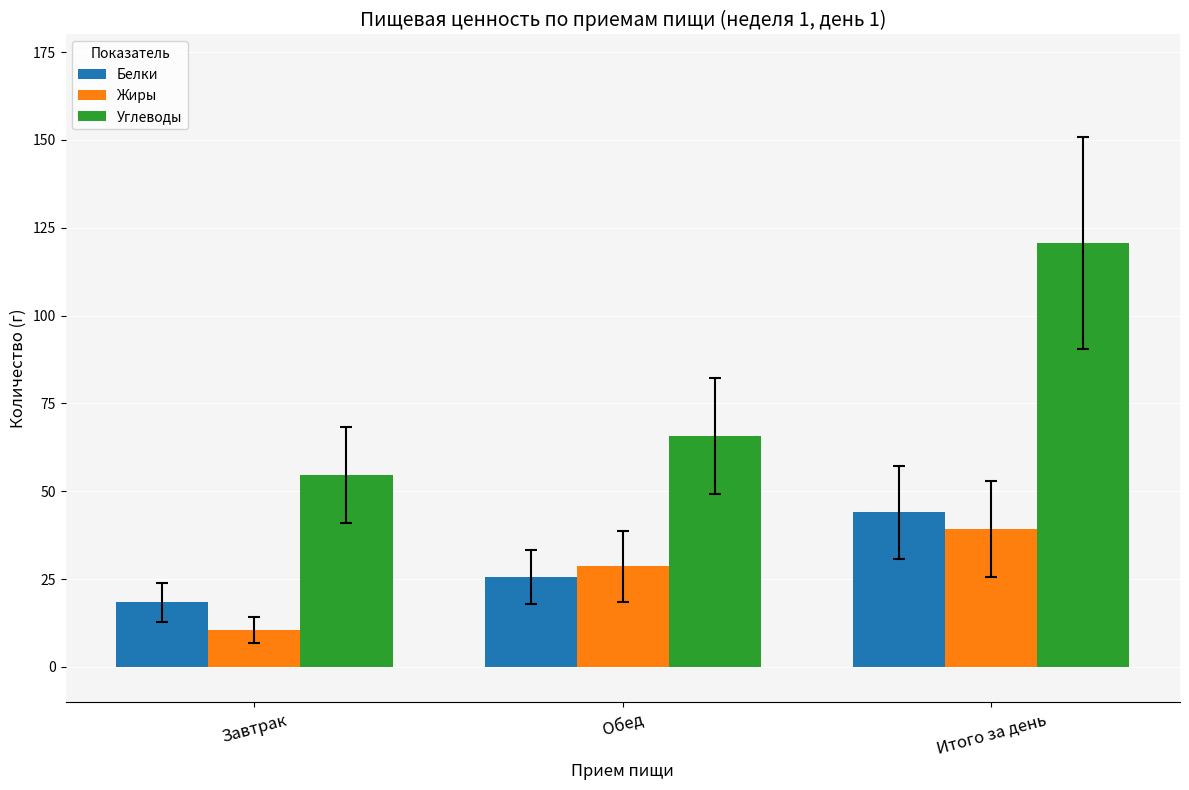

Is it true that Углеводы equals 102.3 at Обед?

False